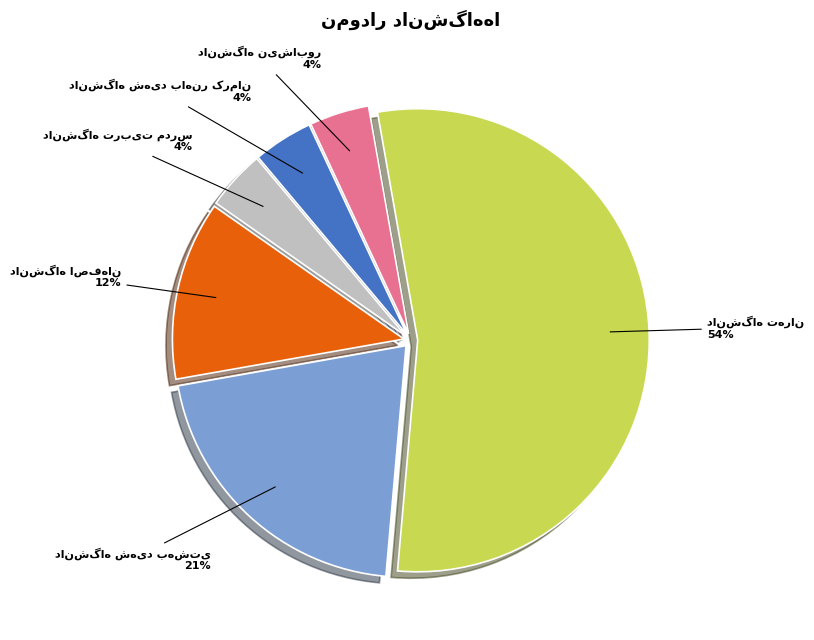

Is there a majority slice in this chart?

Yes